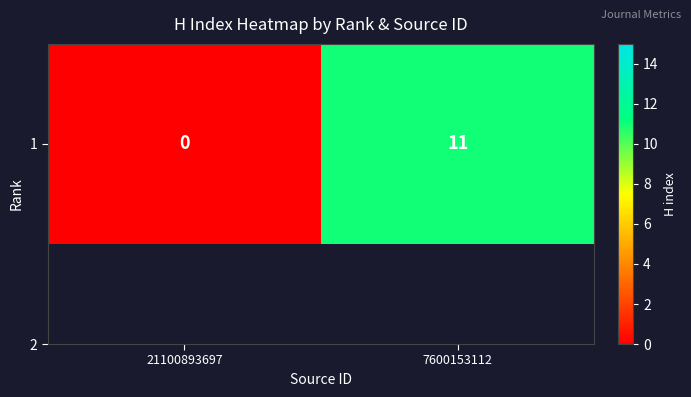

Where is the data nearest to the value 5?

21100893697